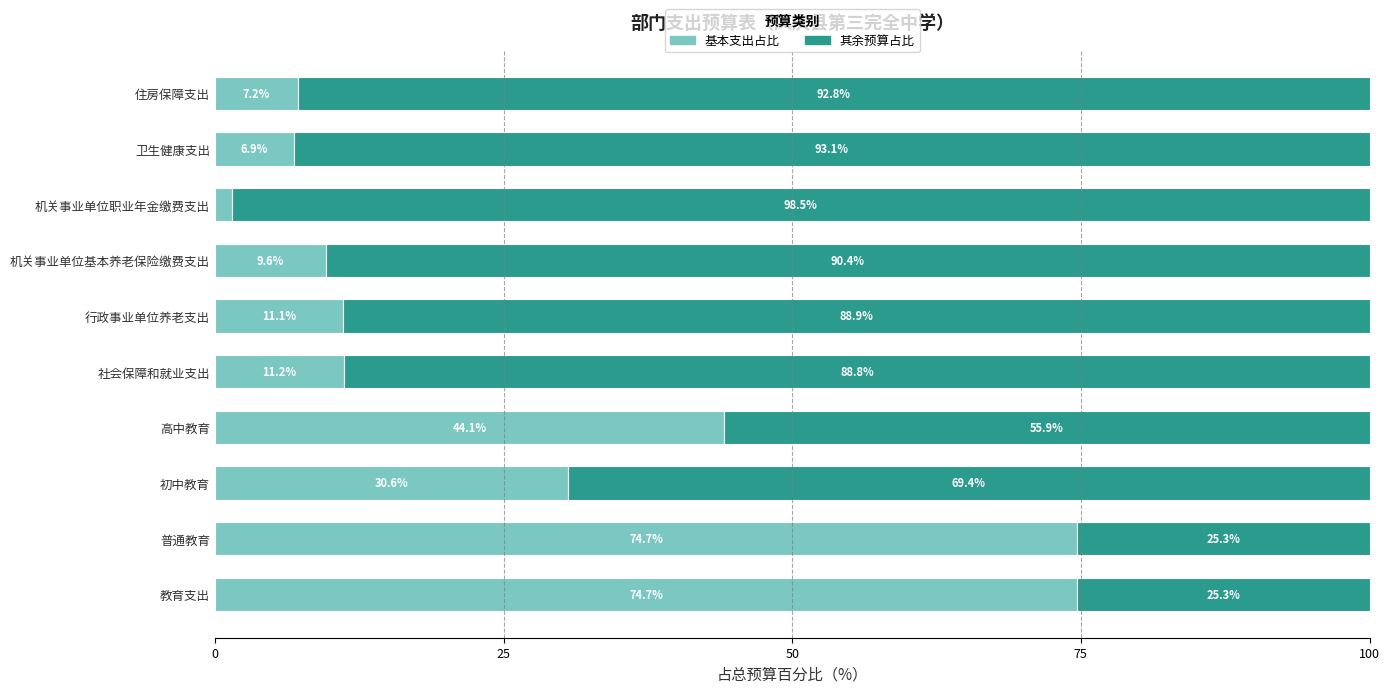

What is the total value across all series at 机关事业单位基本养老保险缴费支出?

100.0